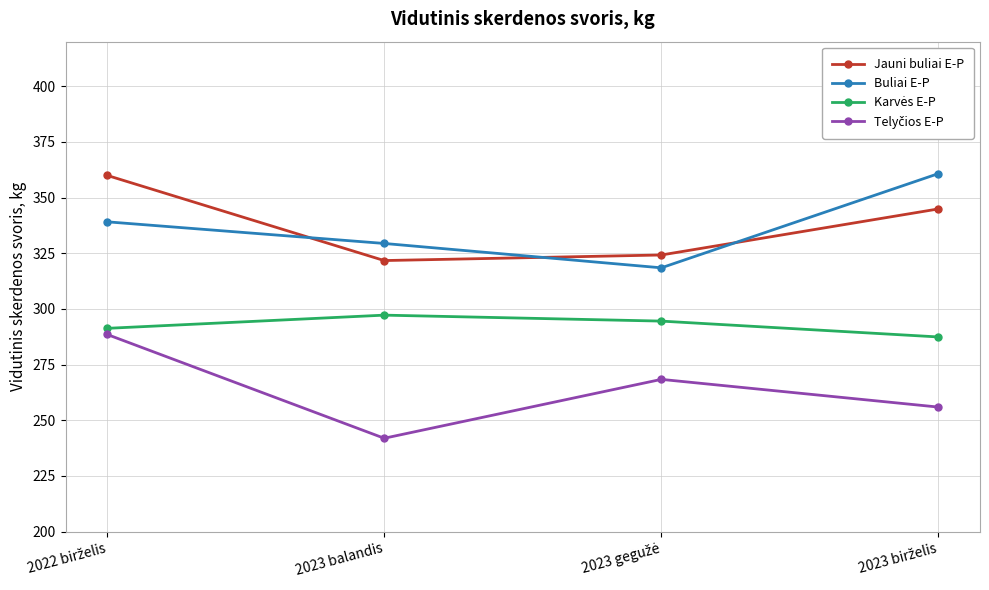

How many times do Jauni buliai E-P and Buliai E-P cross each other?

3